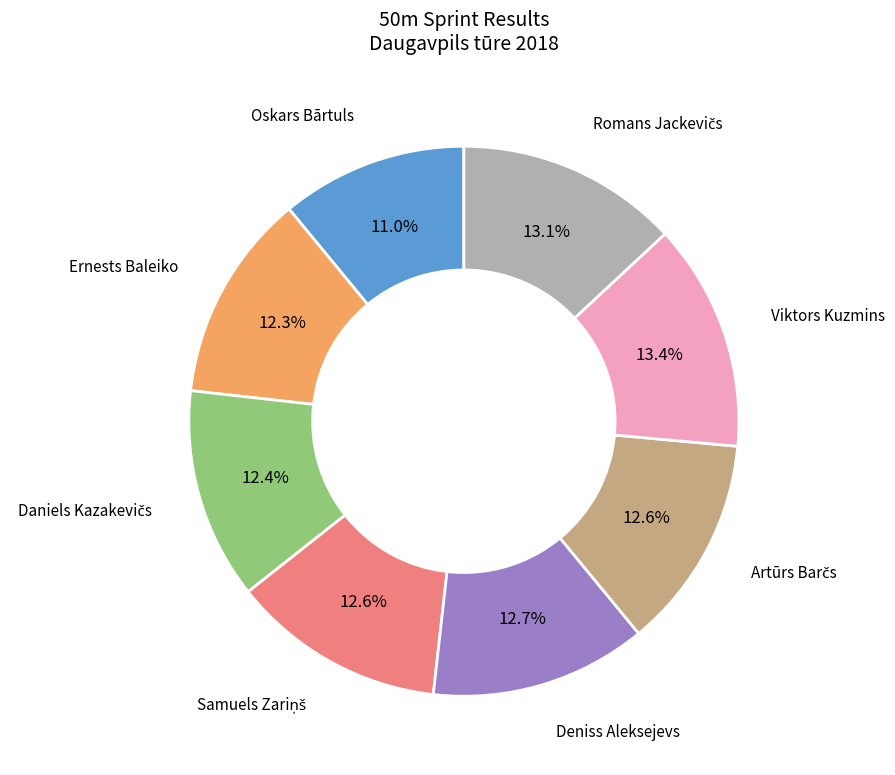

To the nearest percent, what is the difference between the Viktors Kuzmins and Oskars Bārtuls slice percentages?

2%